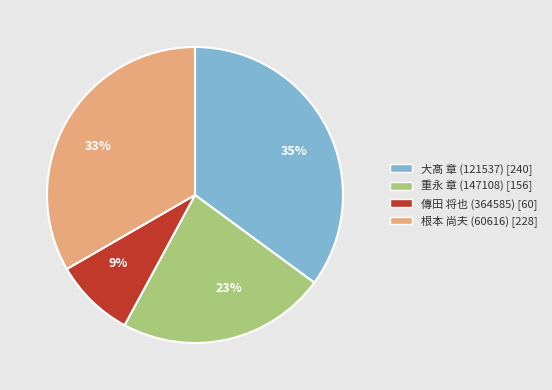

Combined, do 傳田 将也 (364585) and 根本 尚夫 (60616) account for over 50%?

No